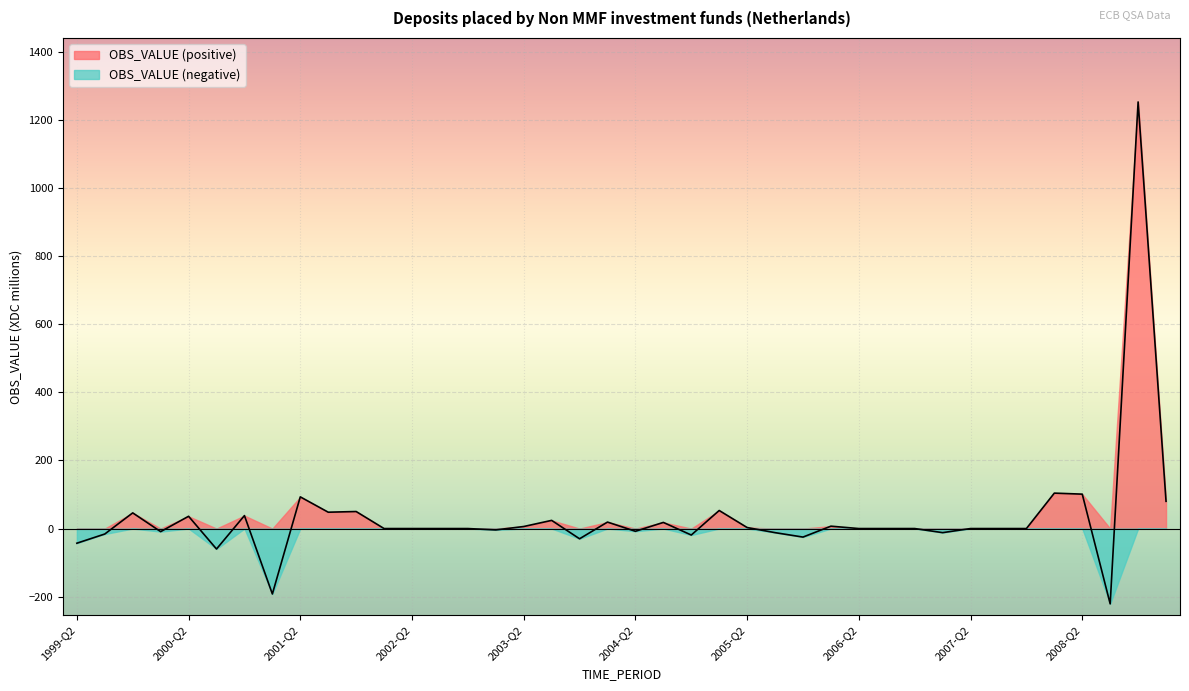

Rank the categories by value from lowest to highest.

2008-Q3, 2001-Q1, 2000-Q3, 1999-Q2, 2003-Q4, 2005-Q4, 2004-Q4, 1999-Q3, 2005-Q3, 2007-Q1, 2000-Q1, 2004-Q2, 2003-Q1, 2002-Q1, 2002-Q2, 2002-Q3, 2002-Q4, 2006-Q2, 2006-Q3, 2006-Q4, 2007-Q2, 2007-Q3, 2007-Q4, 2005-Q2, 2003-Q2, 2006-Q1, 2004-Q3, 2004-Q1, 2003-Q3, 2000-Q2, 2000-Q4, 1999-Q4, 2001-Q3, 2001-Q4, 2005-Q1, 2009-Q1, 2001-Q2, 2008-Q2, 2008-Q1, 2008-Q4